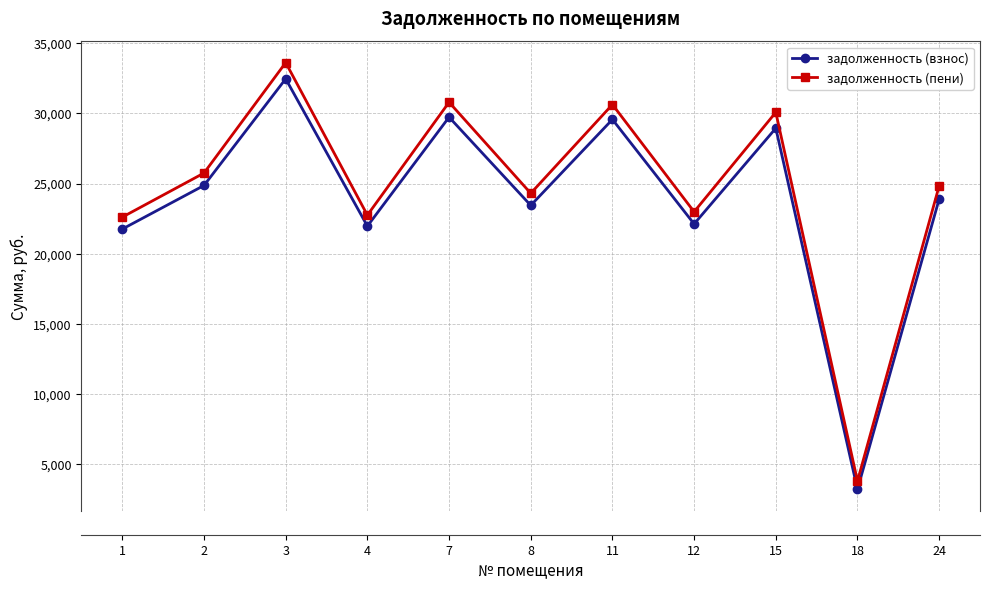

True or false: задолженность (пени) and задолженность (взнос) cross at least once.

False